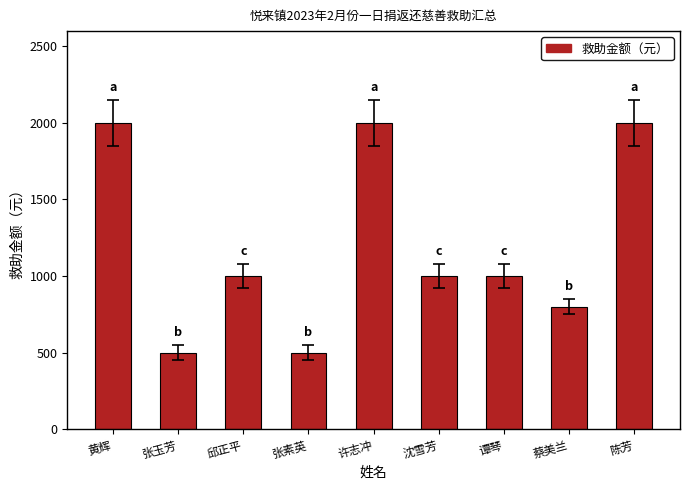

Between 陈芳 and 张素英, which is larger?

陈芳